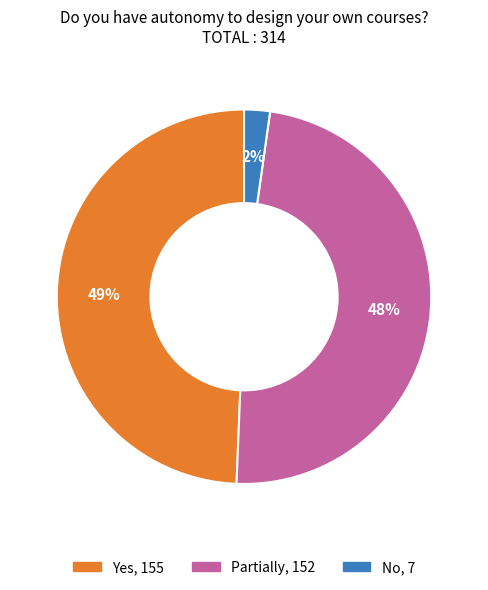

How many slices are in this pie chart?

3